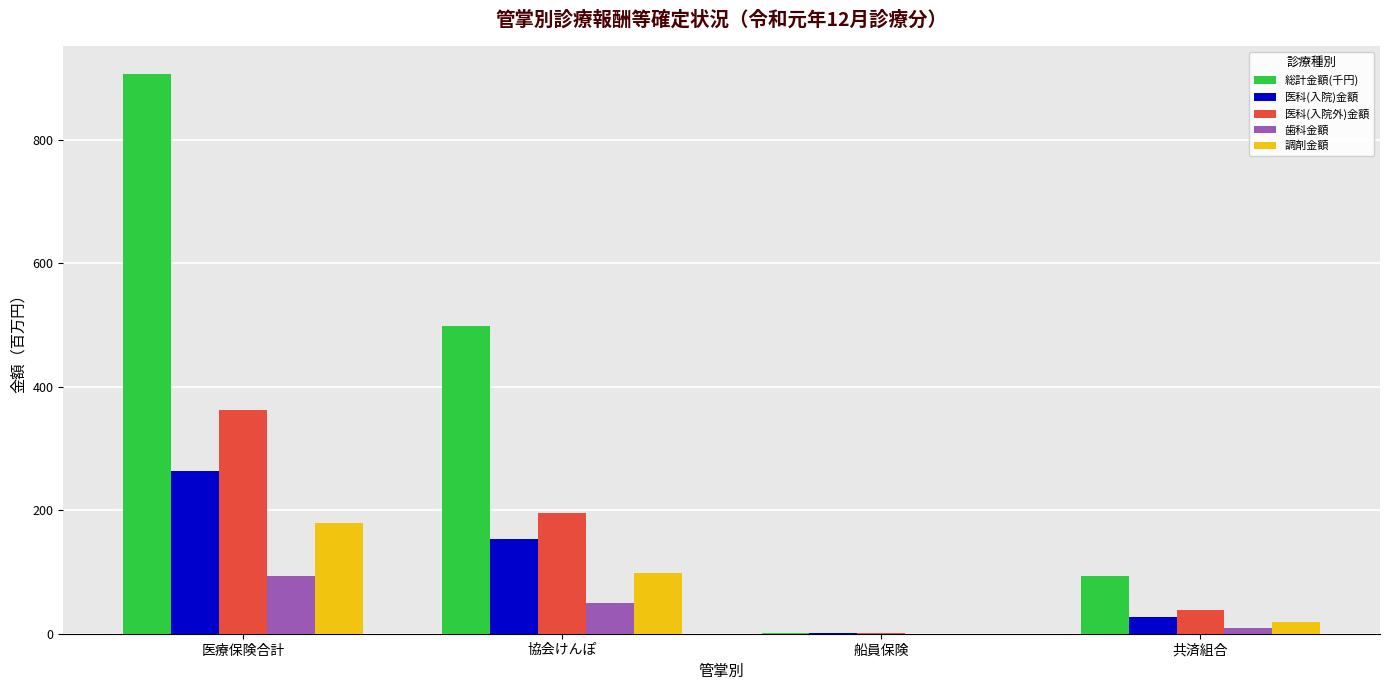

What is the spread (max minus min) of values at 共済組合?

84.1